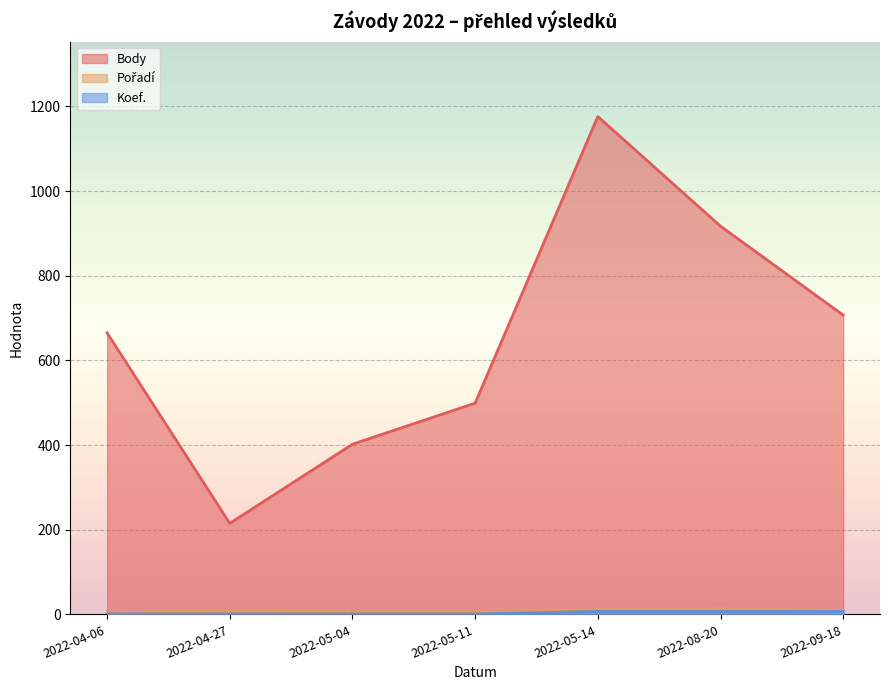

True or false: Koef. has more than 2 interior local peaks.

False